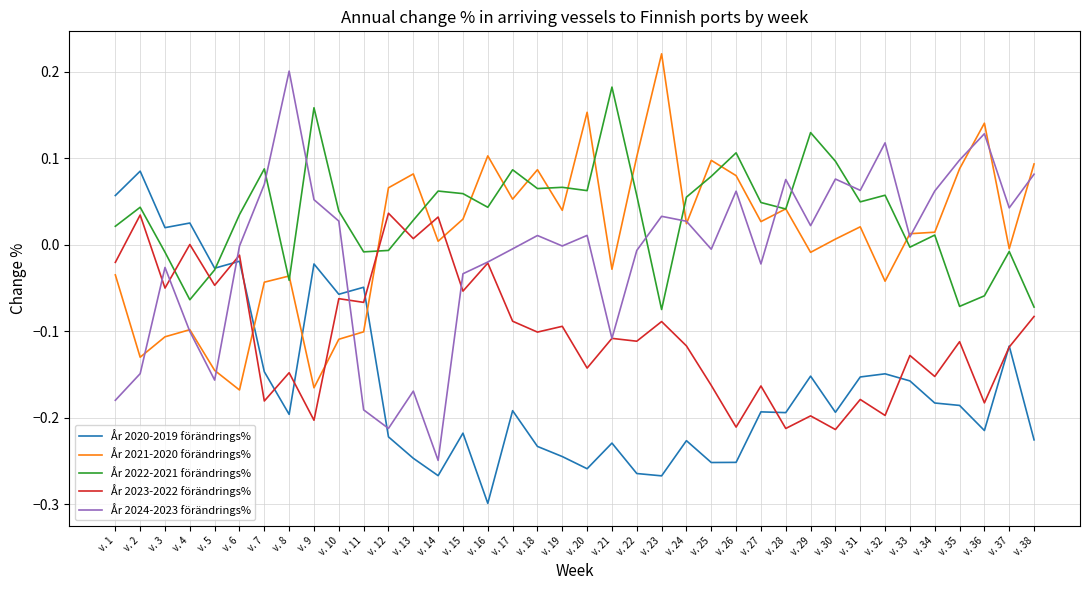

Which label corresponds to the smallest value in the chart?

v. 16